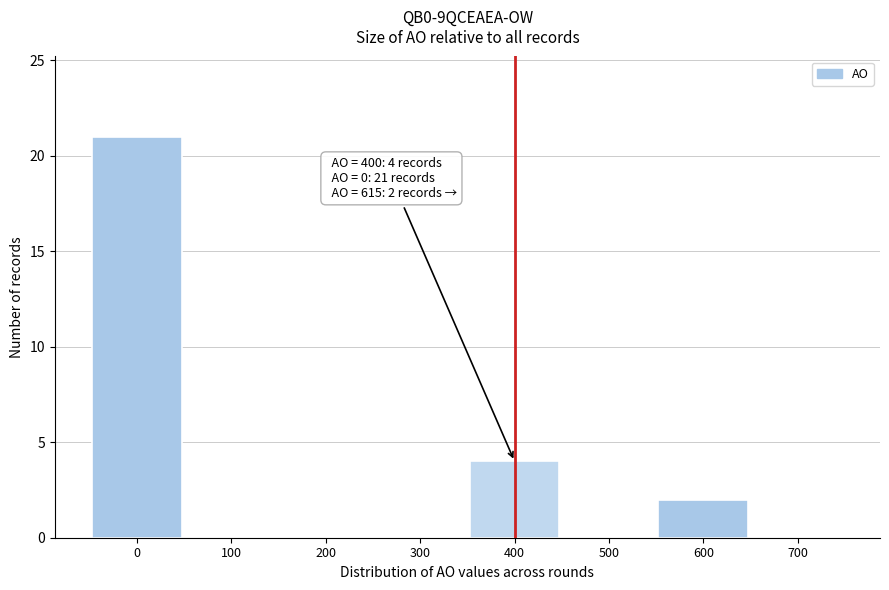

Over which range of the x-axis is the bar tallest?

-50 to 50